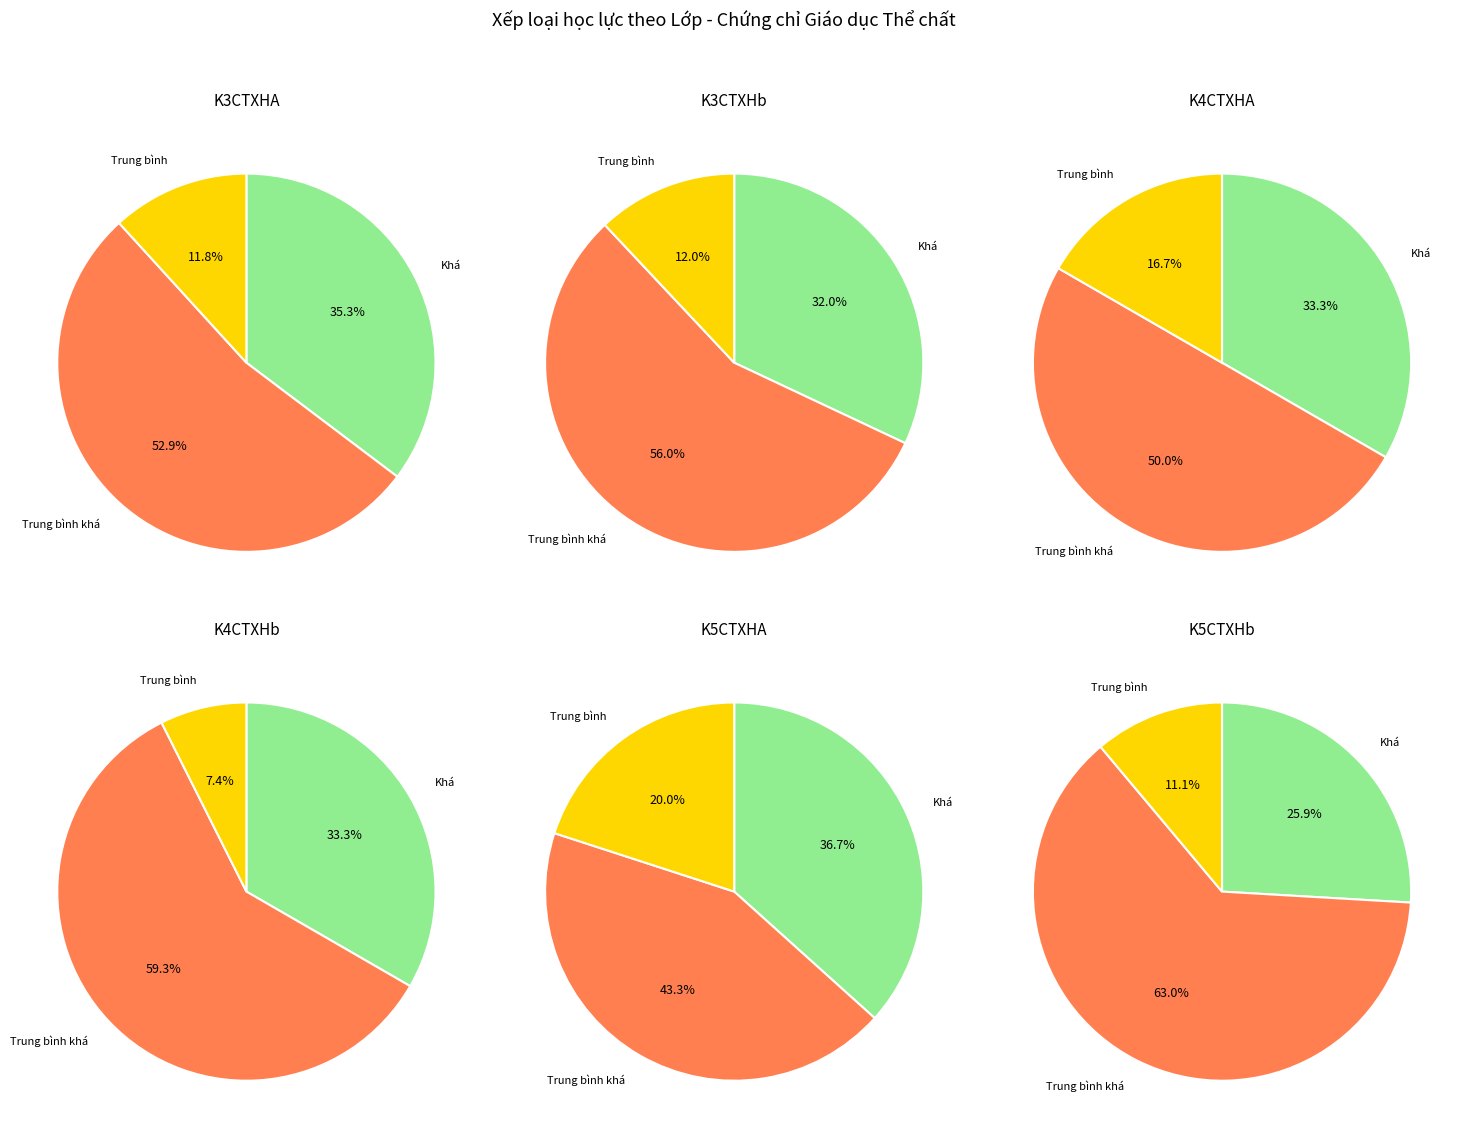

Count the number of slices in the pie.

3